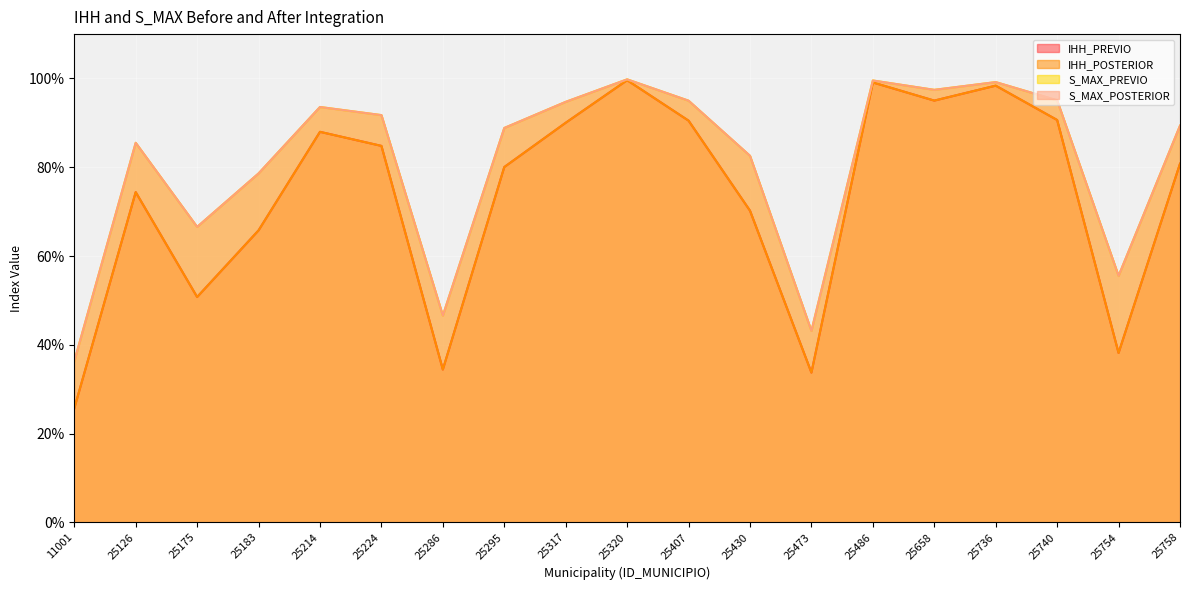

Reading left to right, transcribe all the data shown in this chart.

IHH_PREVIO: 0.3	0.7	0.5	0.7	0.9	0.8	0.3	0.8	0.9	1.0	0.9	0.7	0.3	1.0	1.0	1.0	0.9	0.4	0.8
IHH_POSTERIOR: 0.3	0.7	0.5	0.7	0.9	0.8	0.3	0.8	0.9	1.0	0.9	0.7	0.3	1.0	1.0	1.0	0.9	0.4	0.8
S_MAX_PREVIO: 0.4	0.9	0.7	0.8	0.9	0.9	0.5	0.9	0.9	1.0	0.9	0.8	0.4	1.0	1.0	1.0	1.0	0.6	0.9
S_MAX_POSTERIOR: 0.4	0.9	0.7	0.8	0.9	0.9	0.5	0.9	0.9	1.0	0.9	0.8	0.4	1.0	1.0	1.0	1.0	0.6	0.9